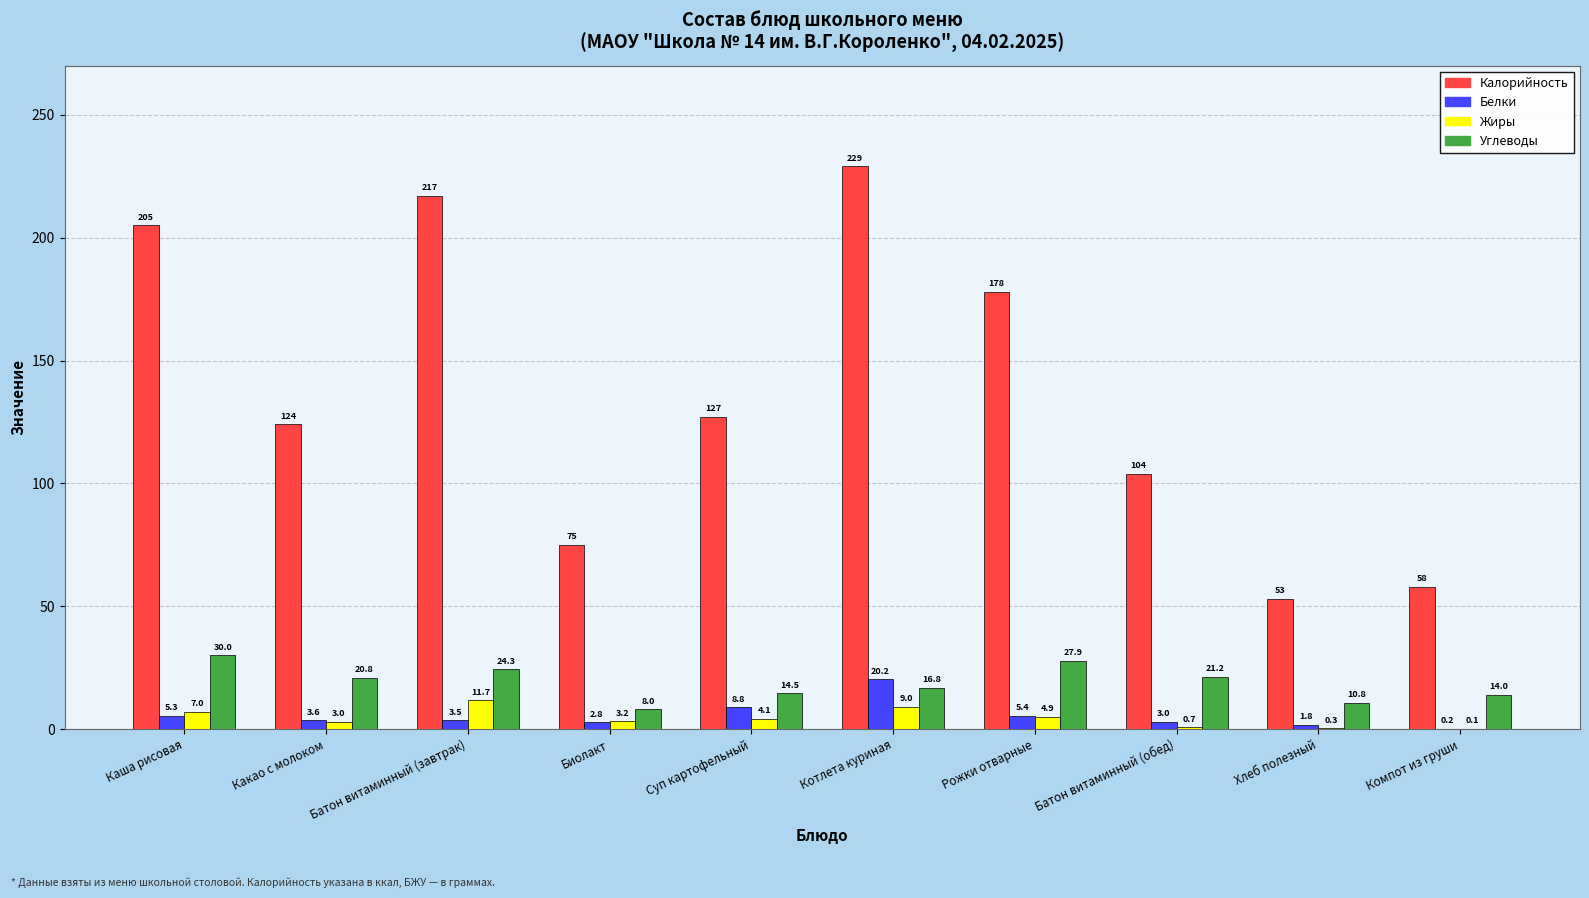

Which series has the largest total across all categories?

Калорийность